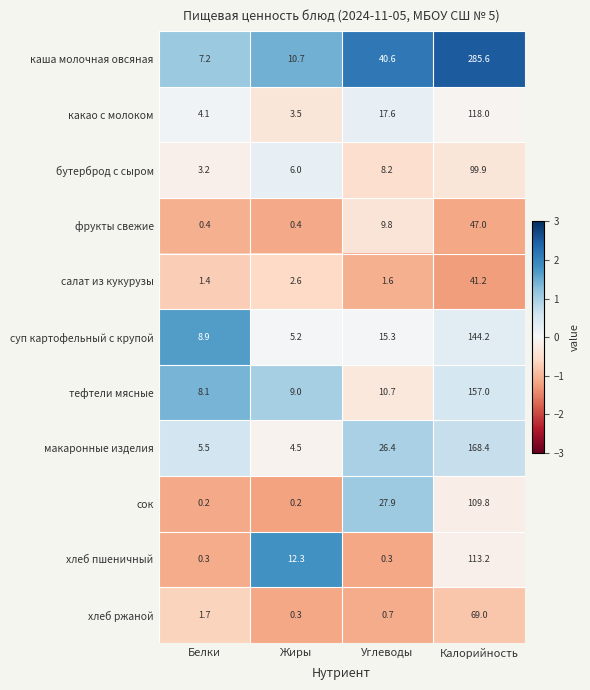

At which category is the sum across all series the highest?

Калорийность